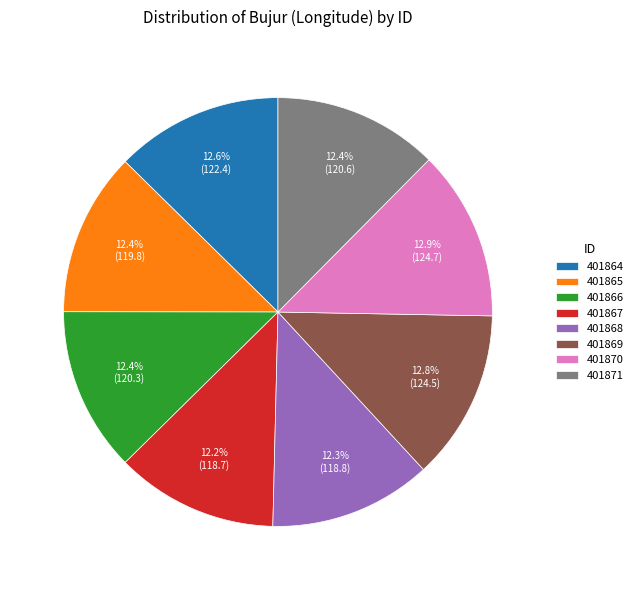

What percentage do 401864 and 401865 together represent?

25.0%